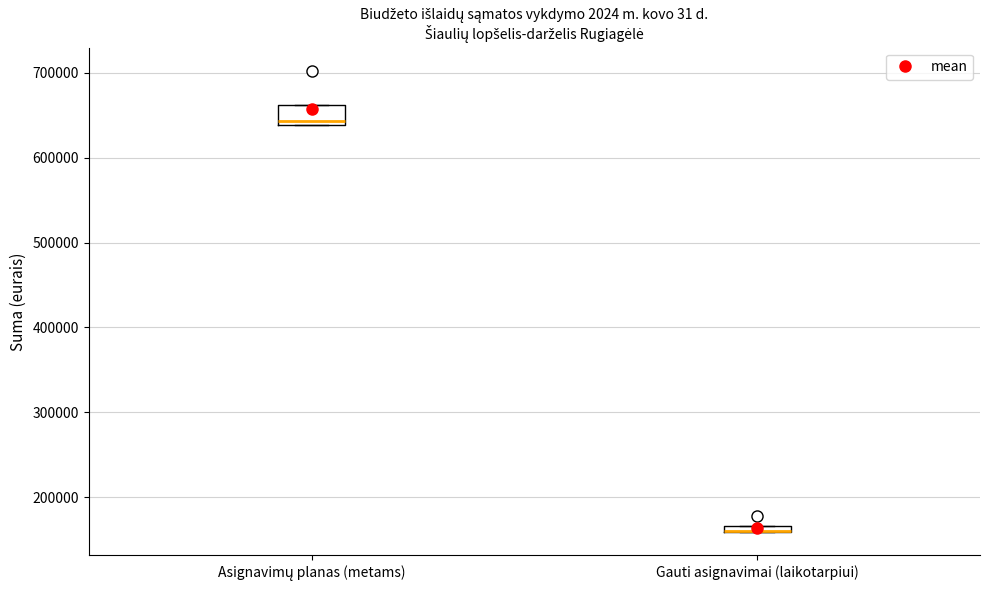

Where is the upper edge of the box for Asignavimų planas (metams) on the y-axis? The values are not printed on the chart, so give them approximately, as read against the axis.

660000